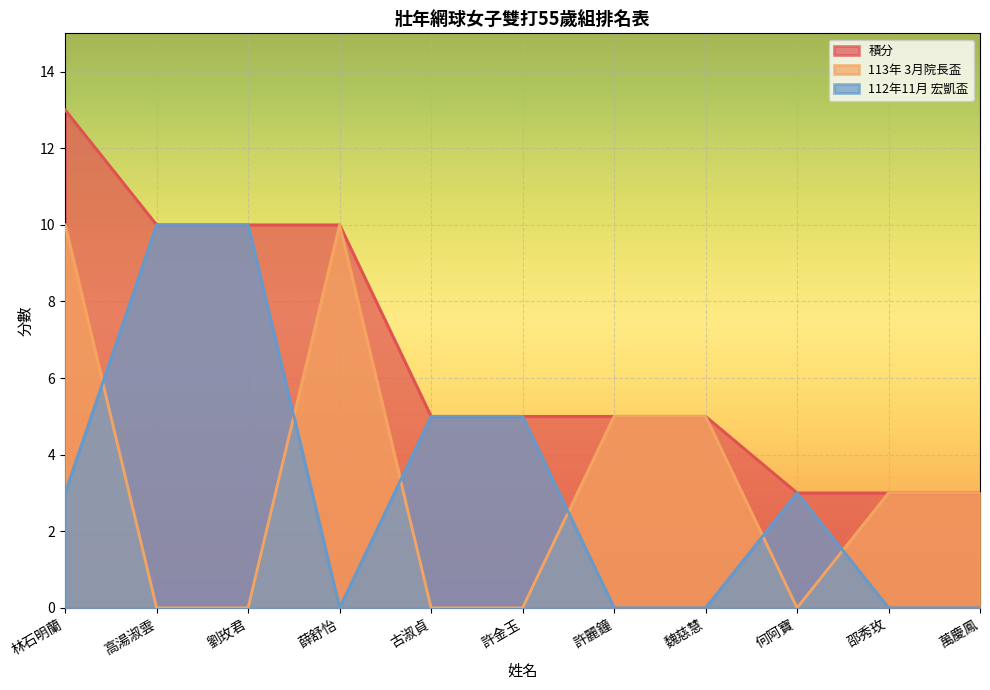

Which category has the highest value in the 積分 series?

林石明蘭